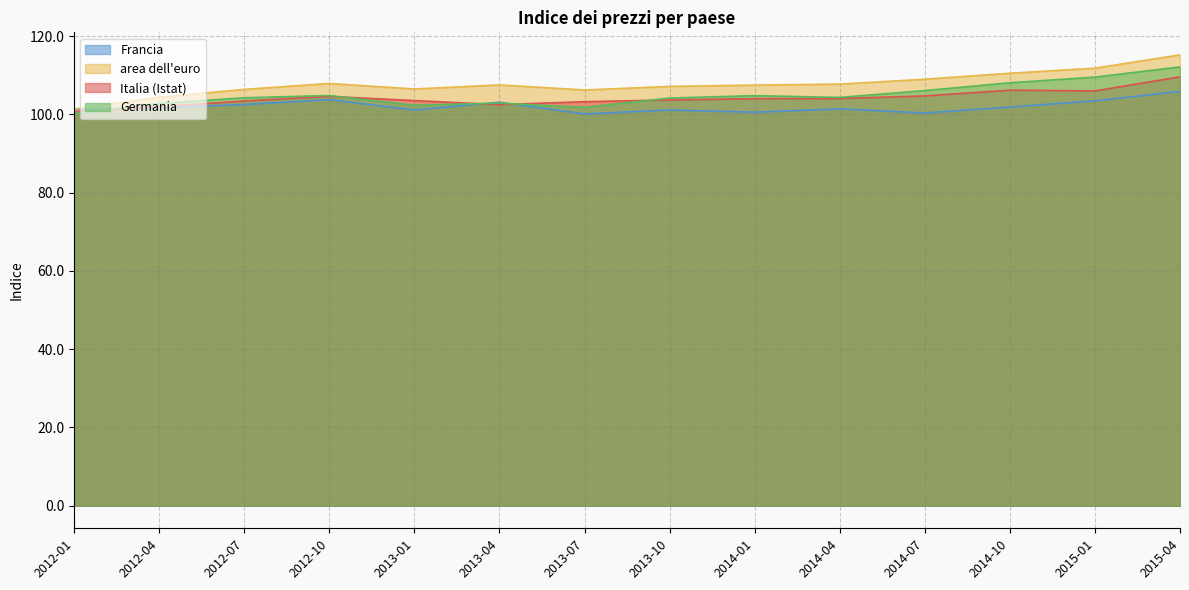

Between 2012-10 and 2012-01, which is larger?

2012-10